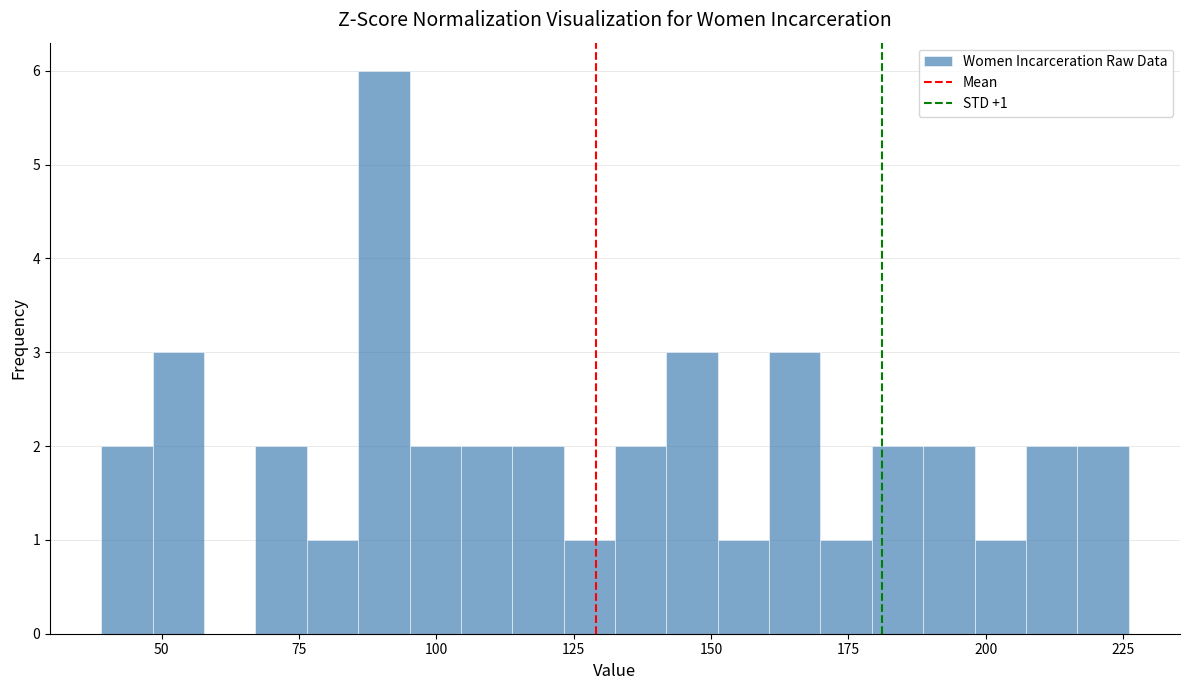

Read against the x-axis, roughly where is the centre of the tallest bar?

90